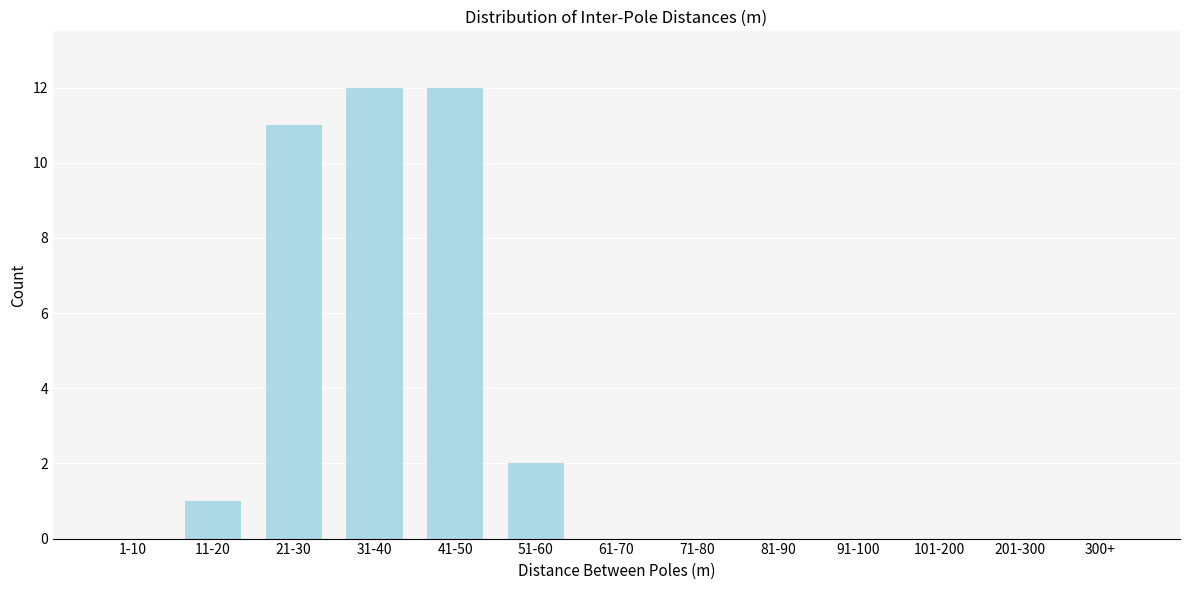

Reading left to right, list all the values displayed in this chart.

1-10=0	11-20=1	21-30=11	31-40=12	41-50=12	51-60=2	61-70=0	71-80=0	81-90=0	91-100=0	101-200=0	201-300=0	300+=0